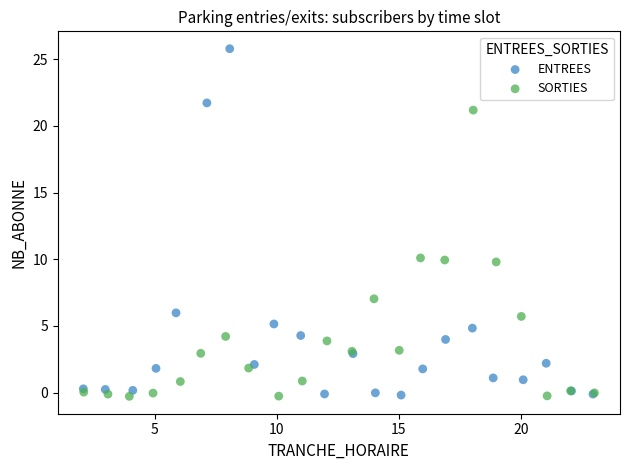

Which series reaches the maximum Y coordinate?

ENTREES